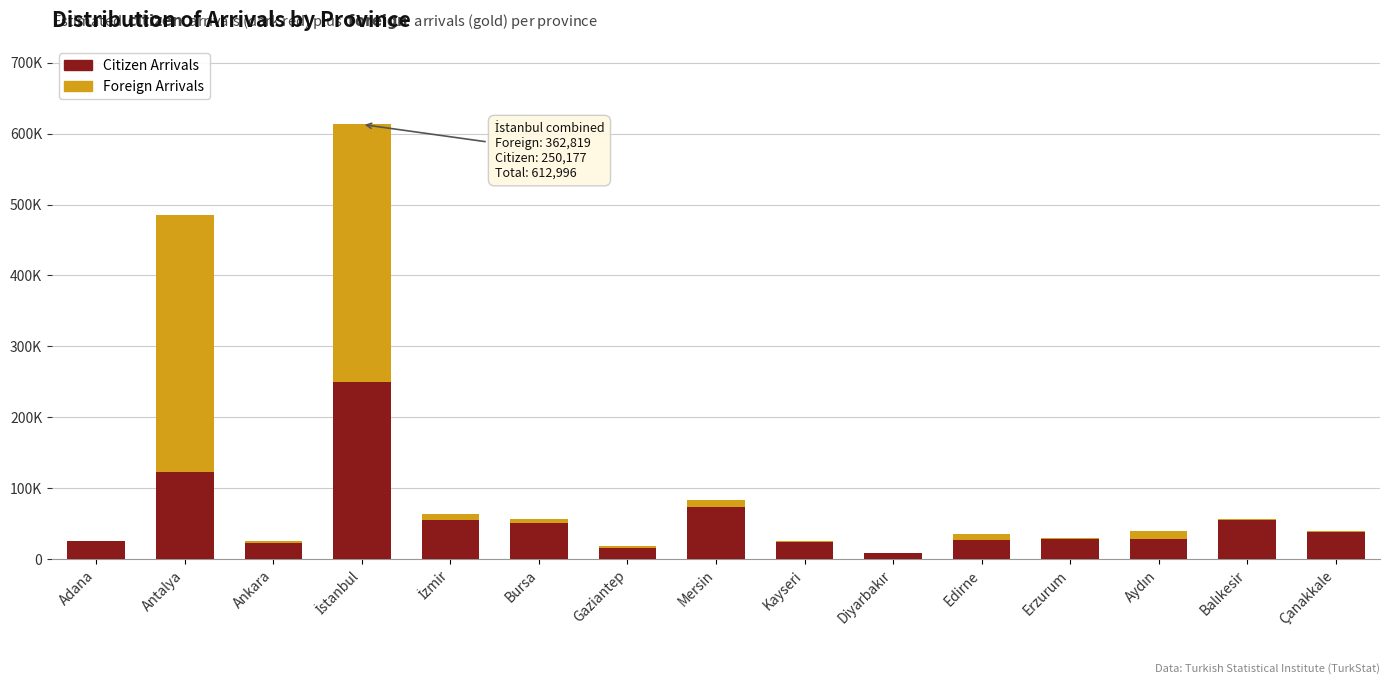

Does the chart contain stacked bars?

Yes